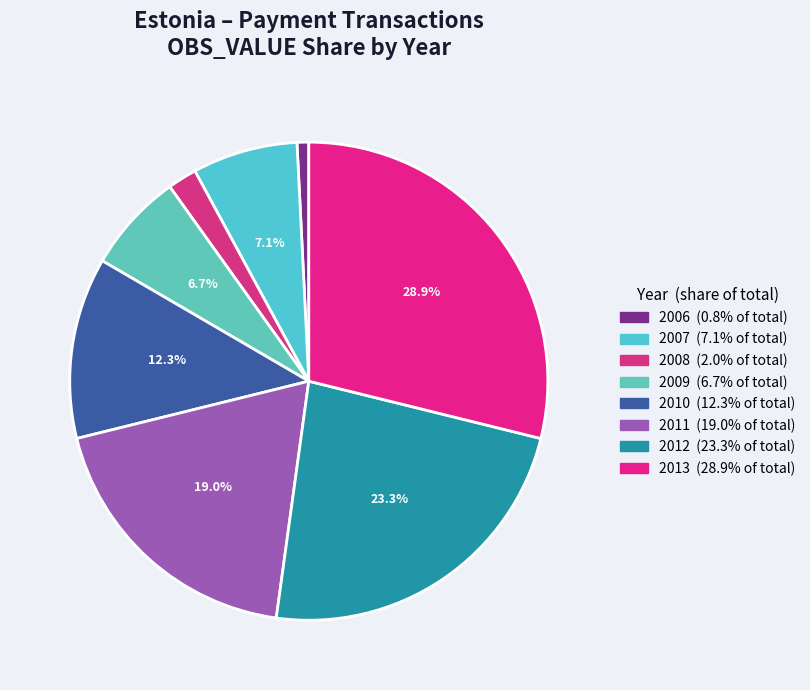

To the nearest percent, what percentage of the pie is 2011?

19%